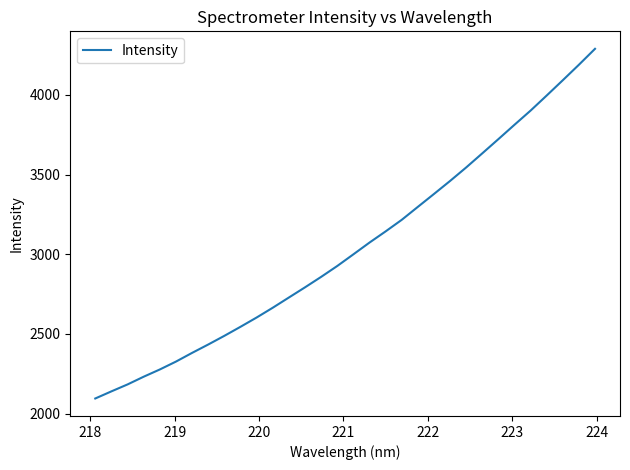

True or false: the data has more than 2 interior local peaks.

False